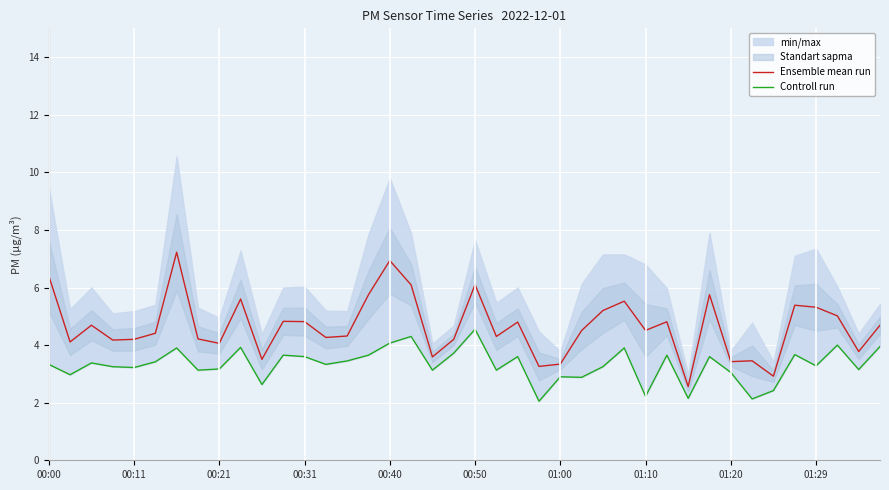

What is the greatest value displayed?

7.2